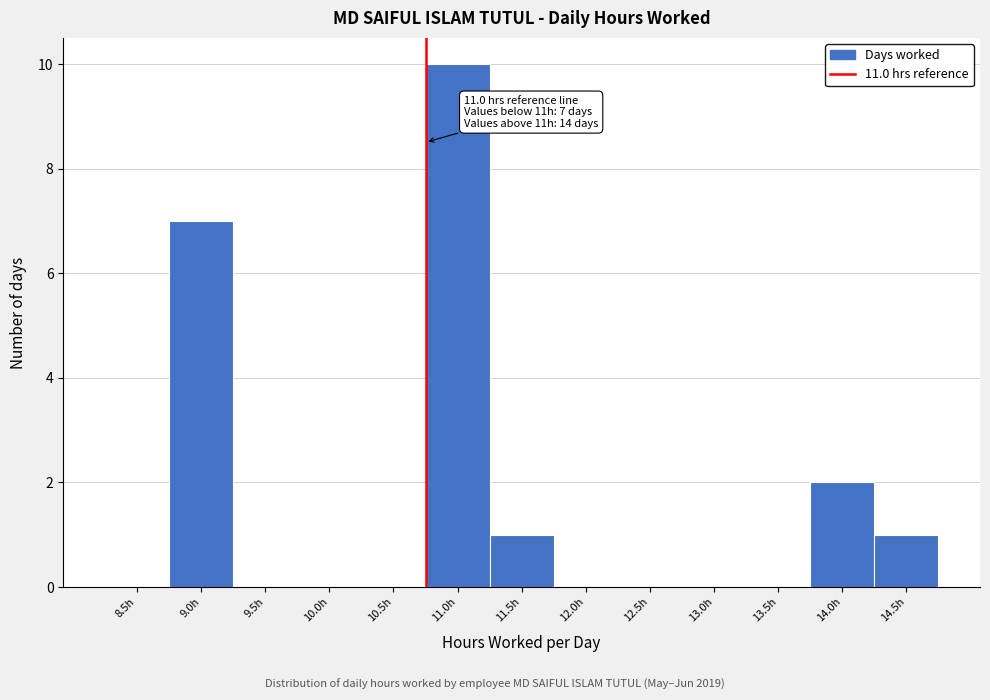

Reading left to right, extract all data points from this chart.

8.5h=0	9.0h=7	9.5h=0	10.0h=0	10.5h=0	11.0h=10	11.5h=1	12.0h=0	12.5h=0	13.0h=0	13.5h=0	14.0h=2	14.5h=1